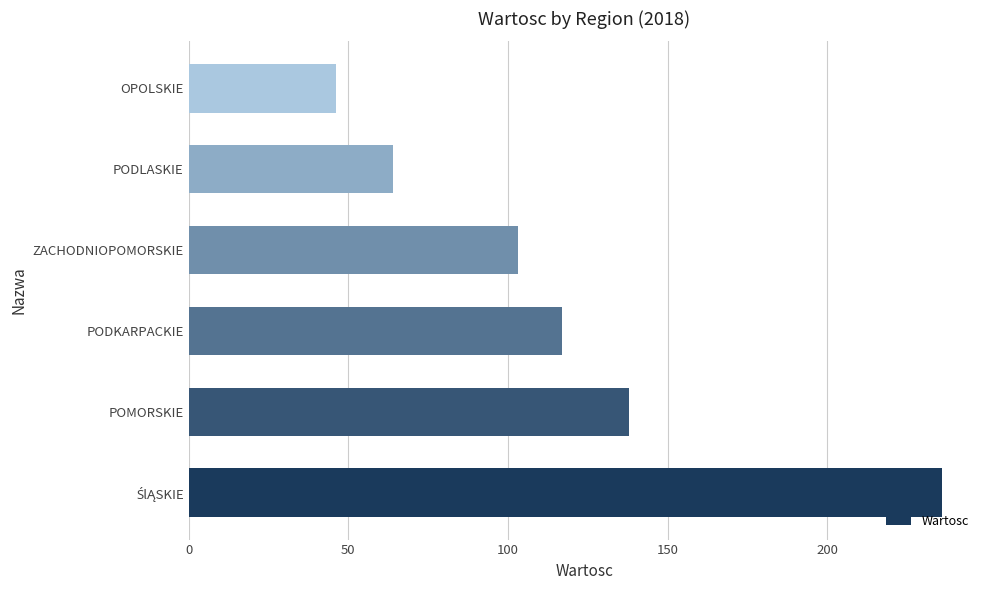

Which category has the lowest value across all series?

OPOLSKIE